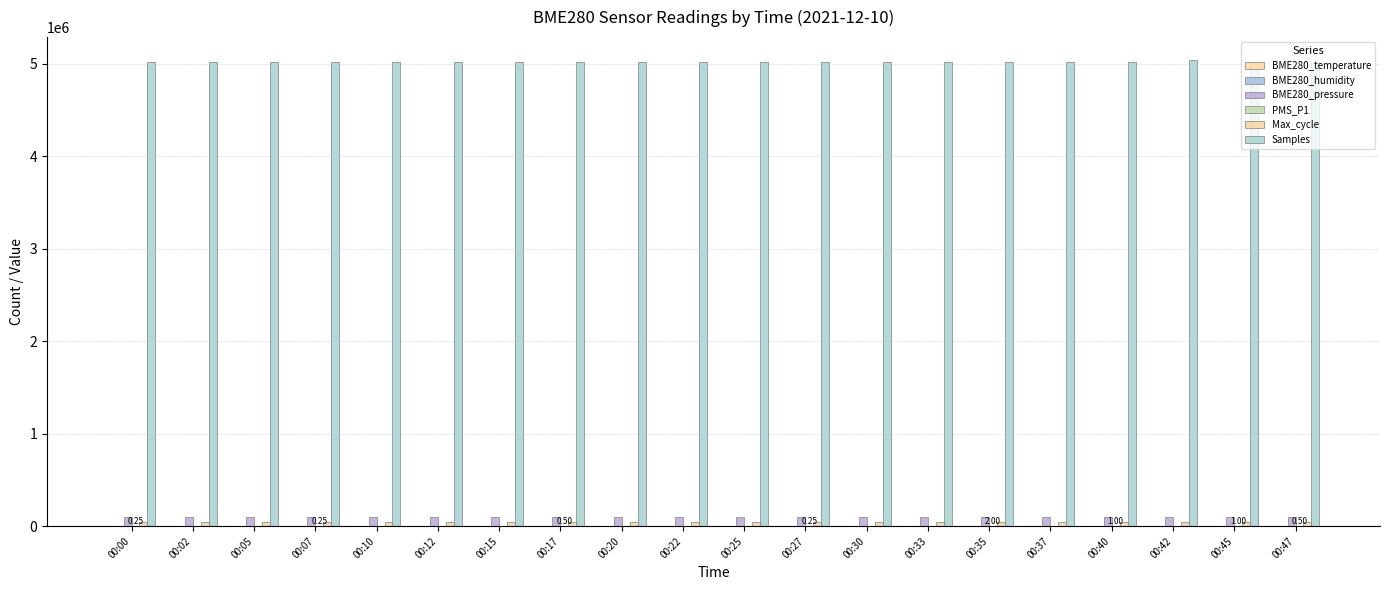

What is the average value of the Samples series?

5022378.5